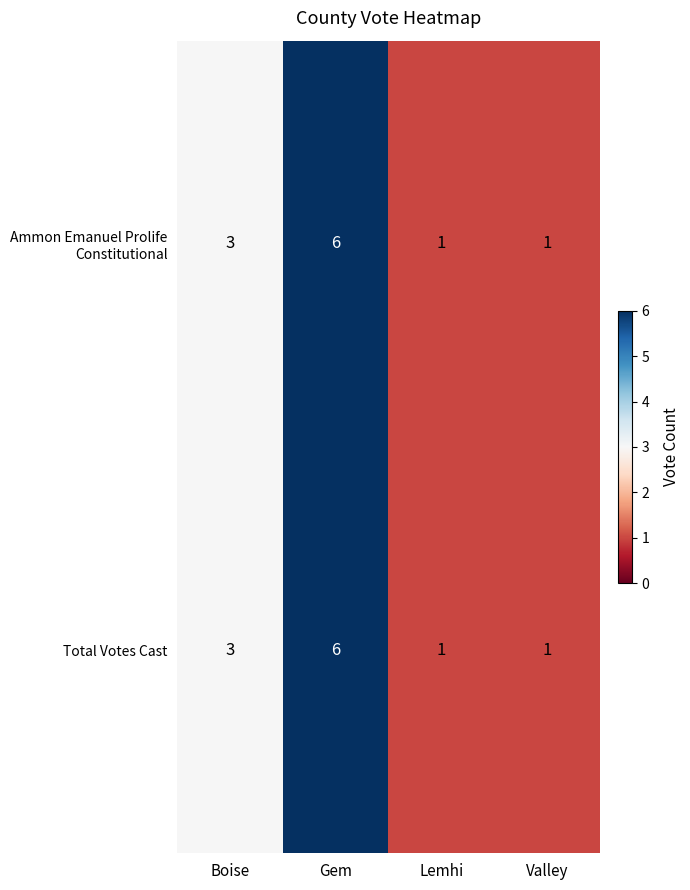

At which category does the chart reach its peak across all series?

Gem